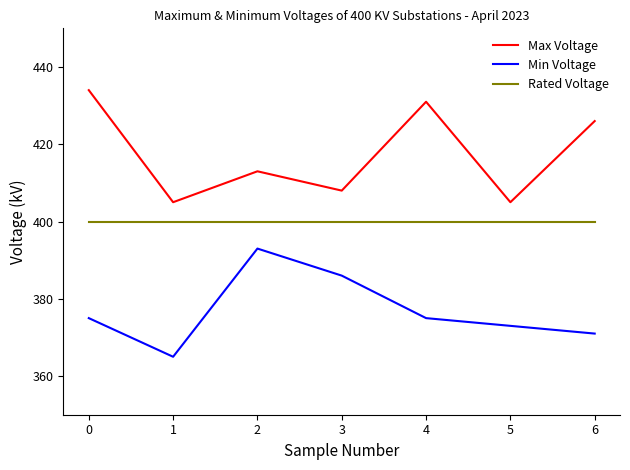

What is the difference between the highest and lowest values at 1?

40